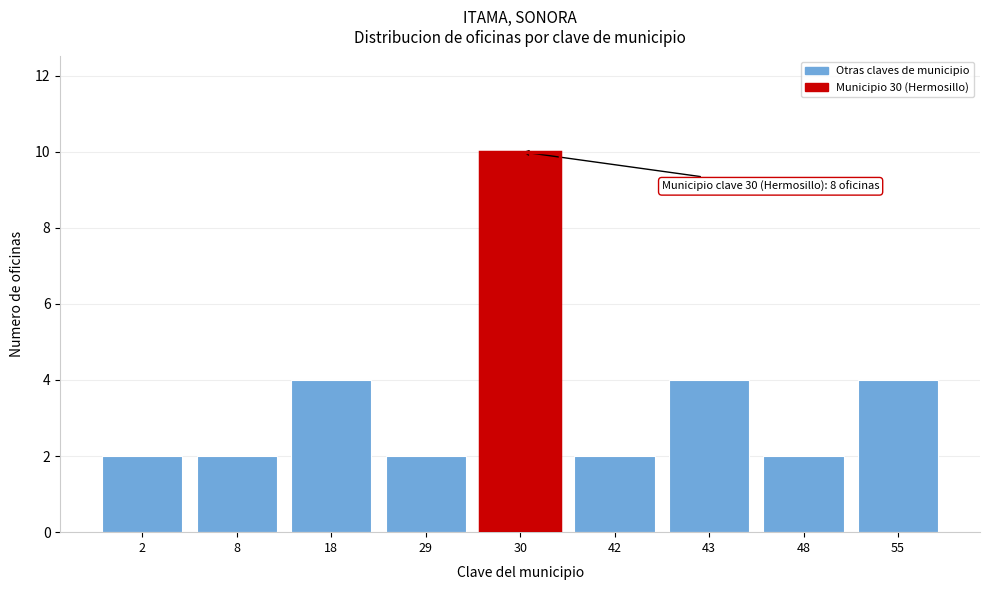

Reading right to left, transcribe all the data shown in this chart.

4	2	4	2	10	2	4	2	2